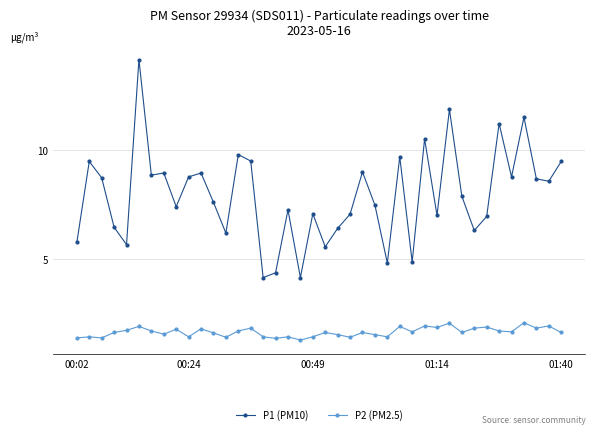

Which series has the widest spread of values?

P1 (PM10)